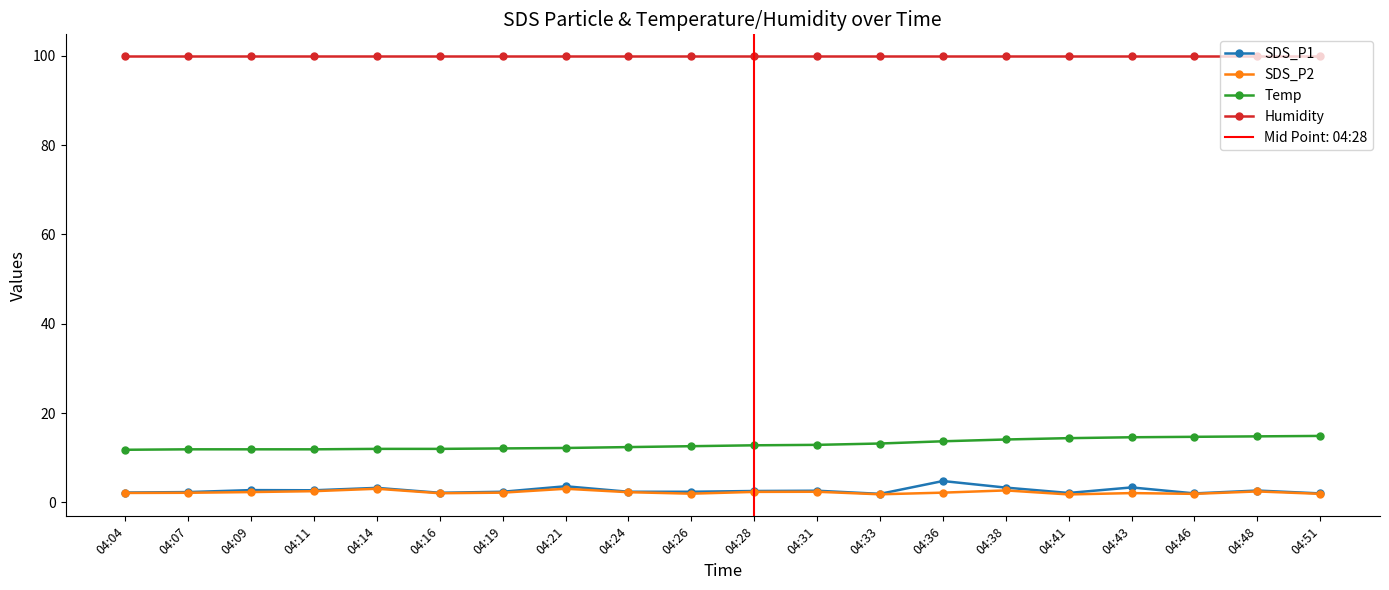

How many series are shown in this chart?

4